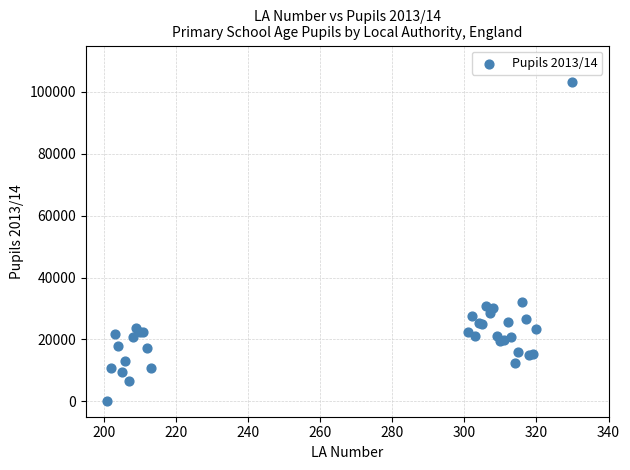

What Y value in the scatter plot is closest to 51664?

31944